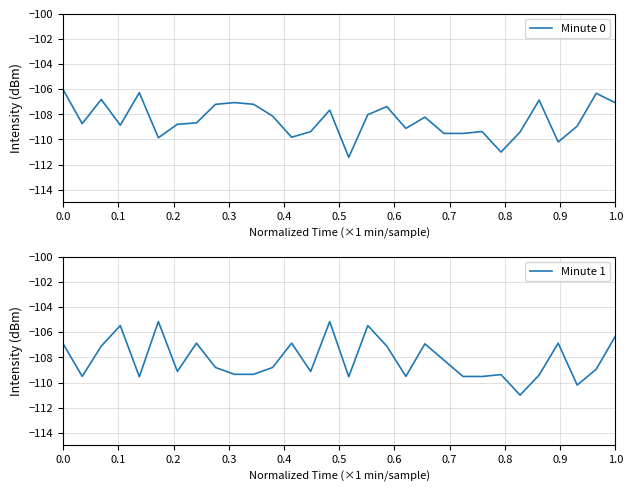

Which series ends up on top after the final intersection of Minute 0 and Minute 1?

Minute 1